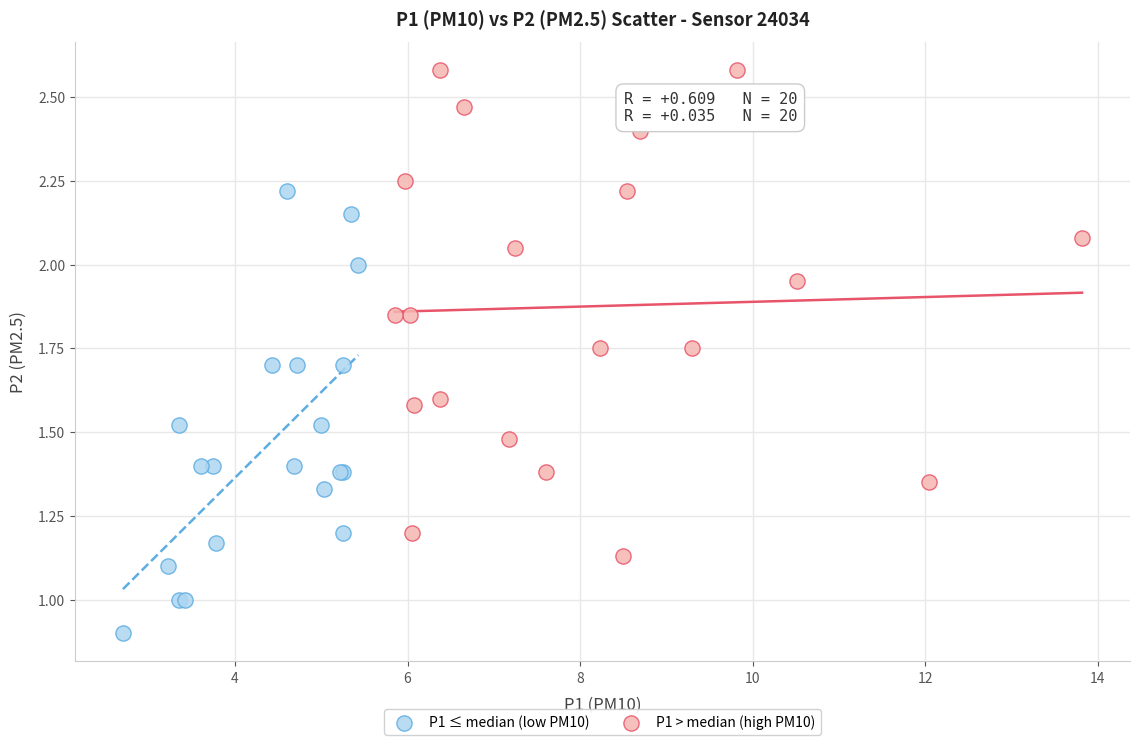

What are all the series names shown in the legend?

P1 ≤ median (low PM10), P1 > median (high PM10)